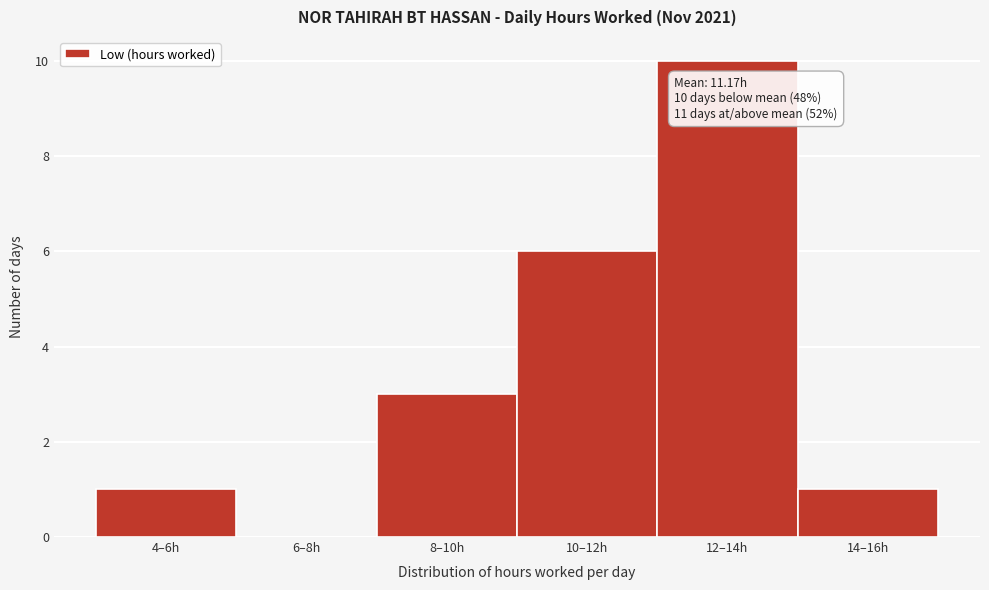

Reading left to right, transcribe all the data shown in this chart.

4–6h=1	6–8h=0	8–10h=3	10–12h=6	12–14h=10	14–16h=1